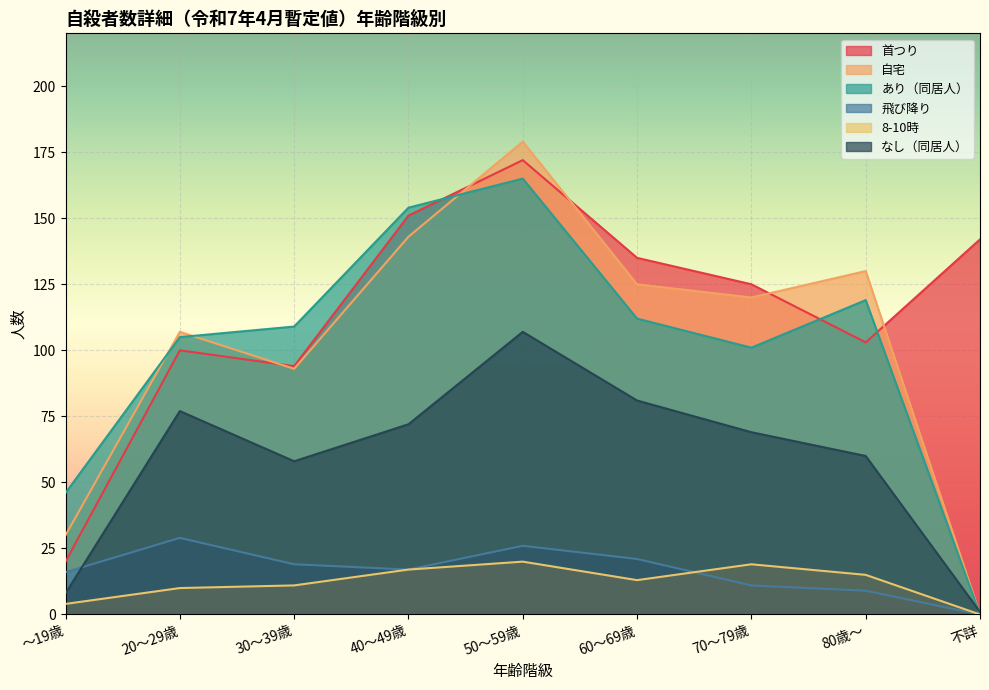

Which series has the largest range (max minus min)?

自宅